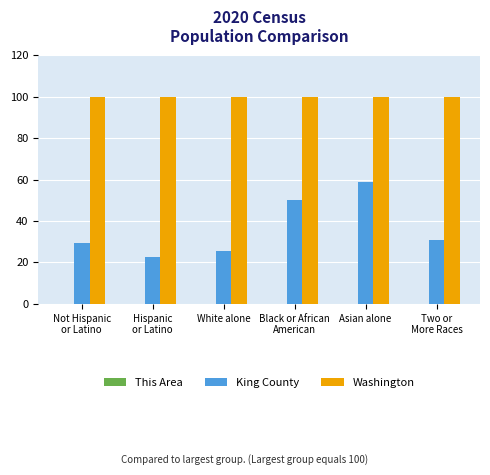

What is the maximum value for King County?

58.6